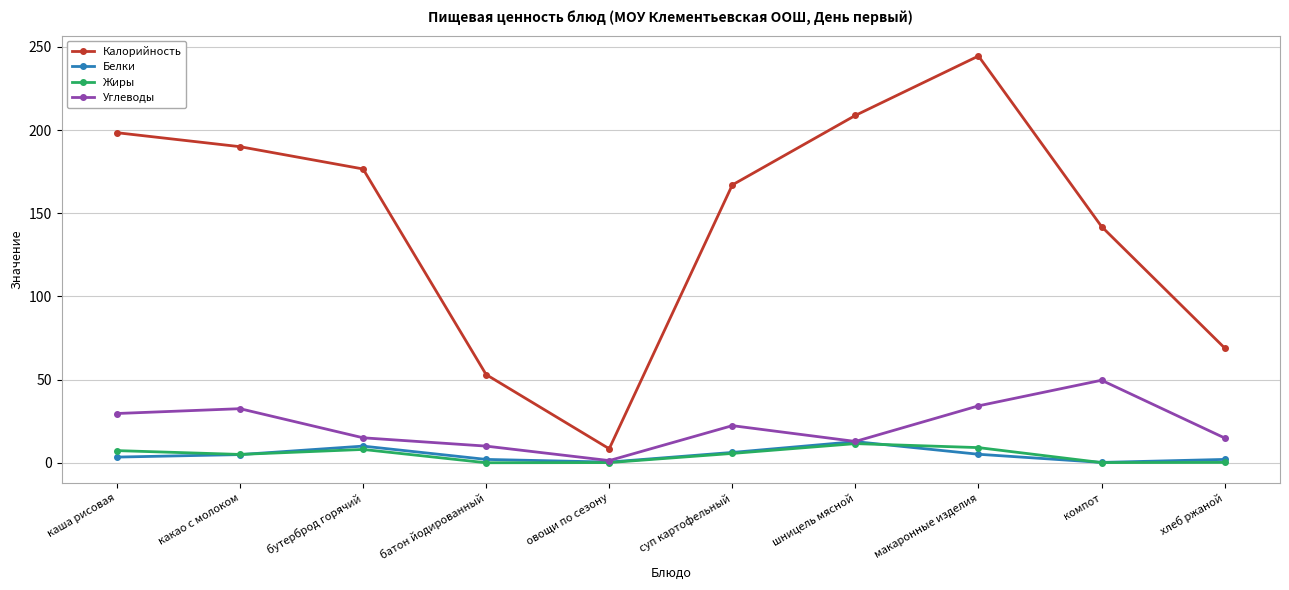

True or false: Углеводы has more than 2 interior local peaks.

True